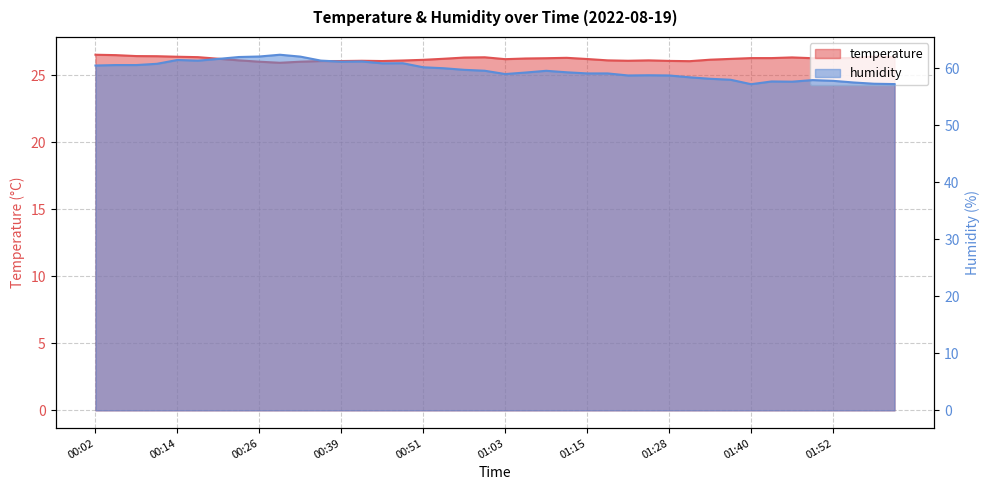

The value of temperature at 01:03 is 26.2. True or false?

True